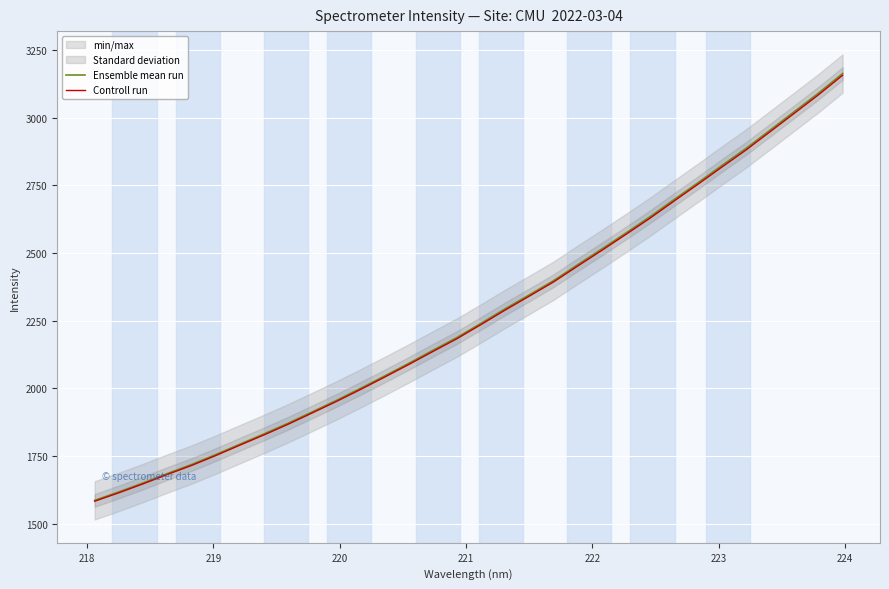

What is the maximum value for Ensemble mean run?

3163.6